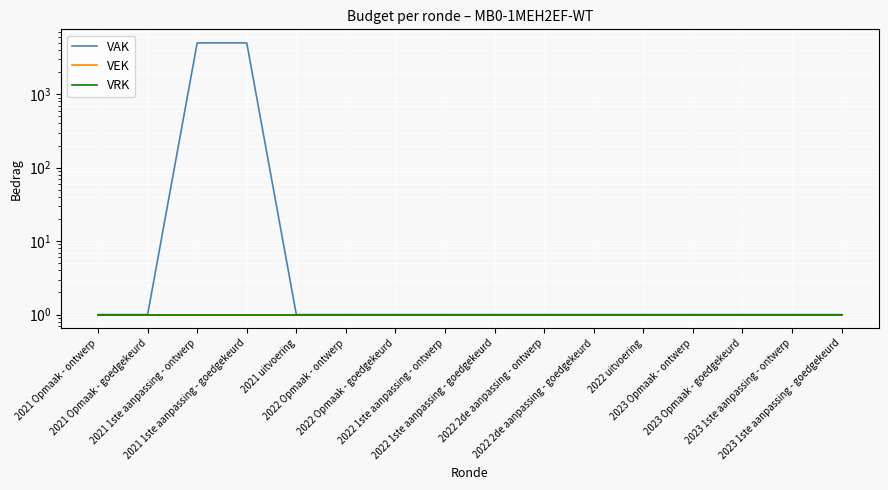

Reading left to right, transcribe all the data shown in this chart.

VAK: 1	1	5001	5001	1	1	1	1	1	1	1	1	1	1	1	1
VEK: 1	1	1	1	1	1	1	1	1	1	1	1	1	1	1	1
VRK: 1	1	1	1	1	1	1	1	1	1	1	1	1	1	1	1